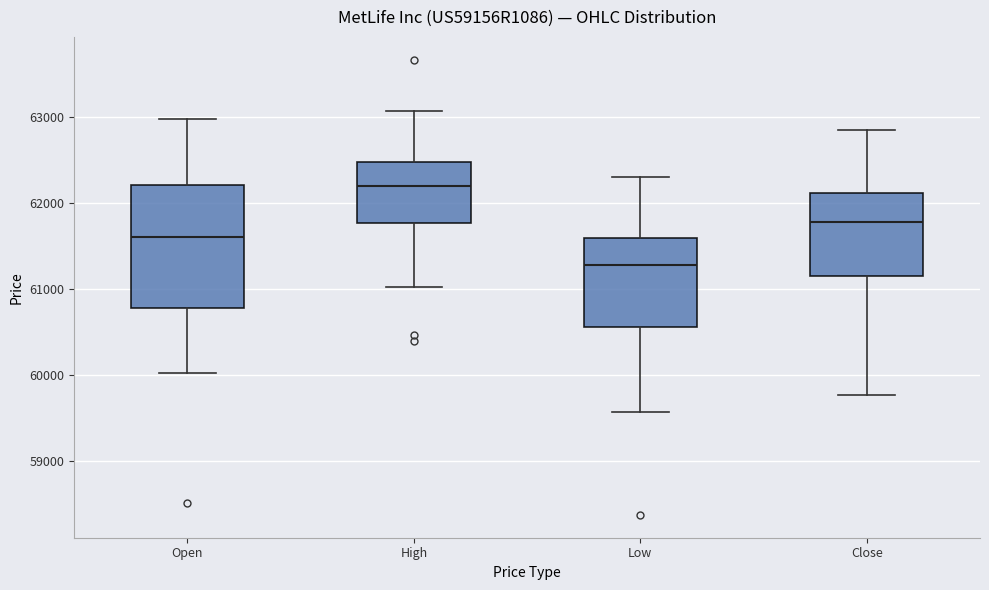

Reading left to right, read every box against the y-axis: the position of its median line, the range the box covers, and the ends of its whiskers. The values are not printed on the chart, so give them approximately, as read against the axis.

Open: median 61600, box 60800 to 62200, whiskers 60000 to 63000
High: median 62200, box 61800 to 62500, whiskers 61000 to 63100
Low: median 61300, box 60600 to 61600, whiskers 59600 to 62300
Close: median 61800, box 61200 to 62100, whiskers 59800 to 62900